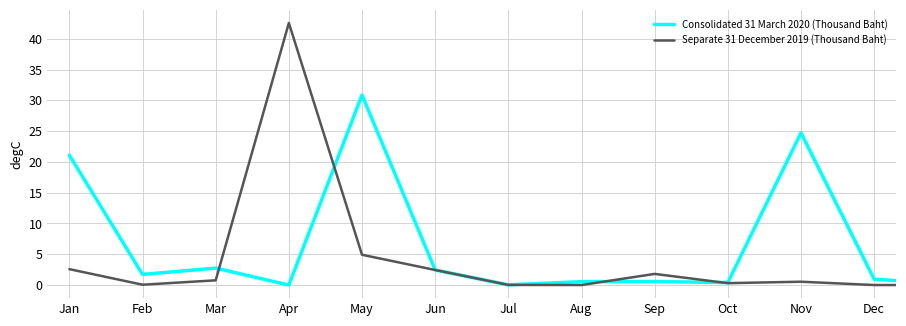

What is the maximum value for Separate 31 December 2019 (Thousand Baht)?

42.6